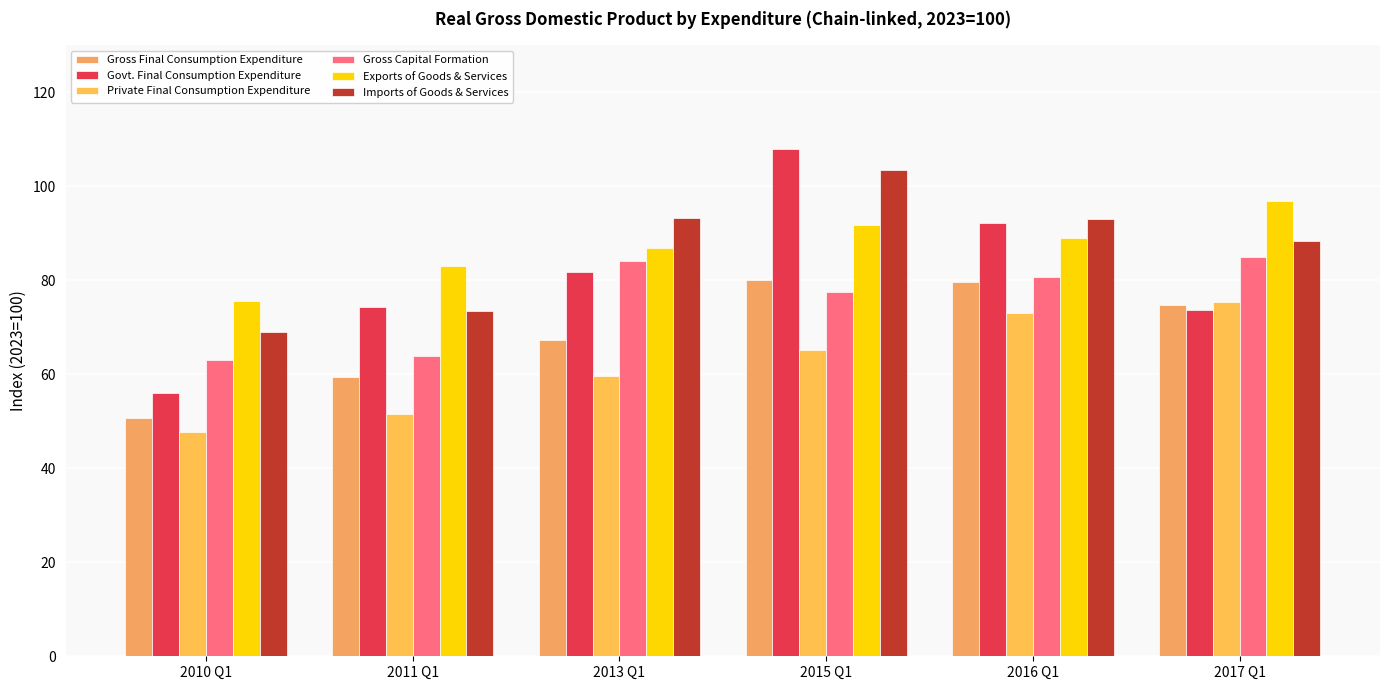

What is the maximum value for Govt. Final Consumption Expenditure?

107.9